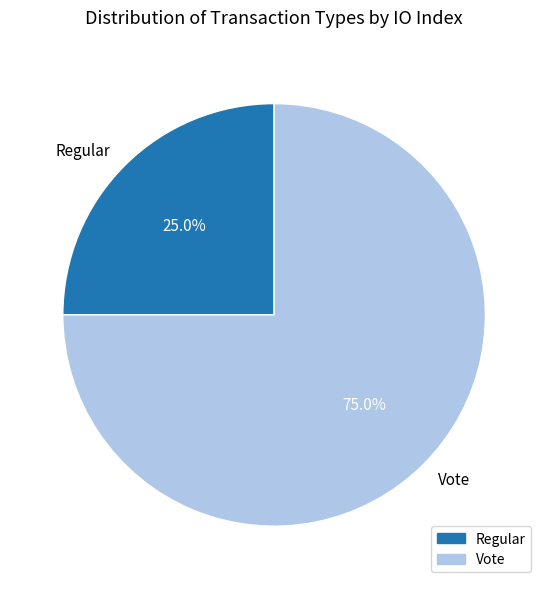

What is the total percentage of Regular and Vote?

100.0%